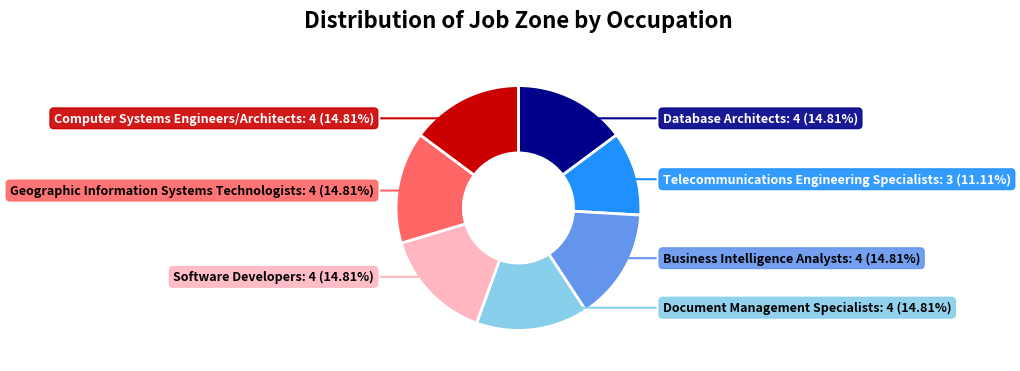

Is there any slice that represents more than half of the pie?

No